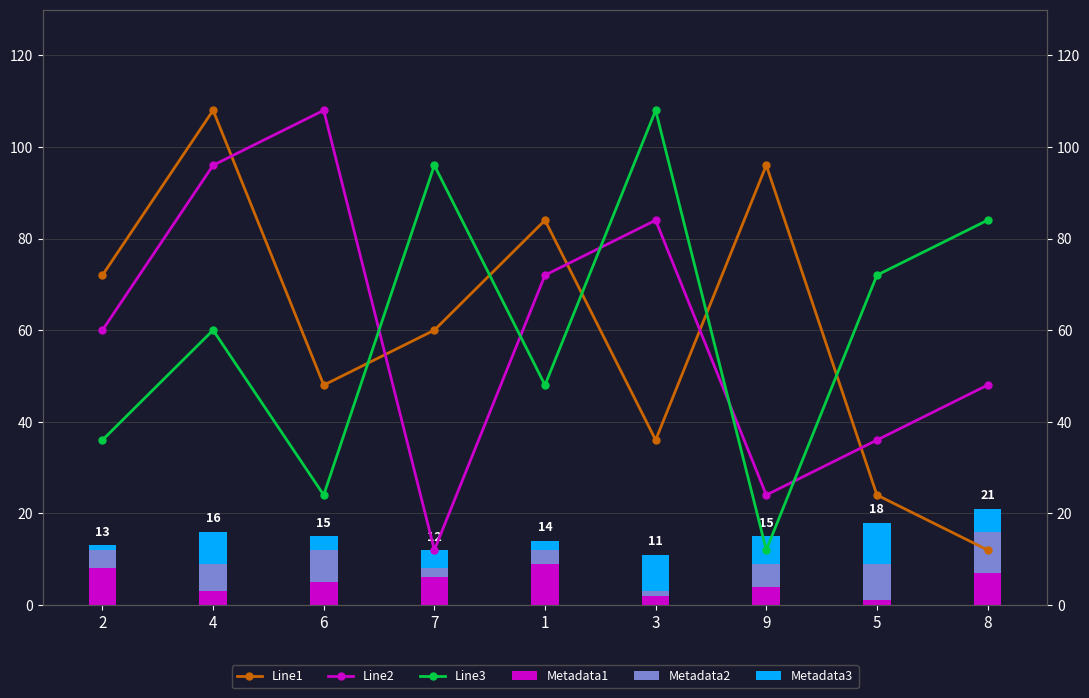

What is the sum of the Line2 values at 3 and 1?

156